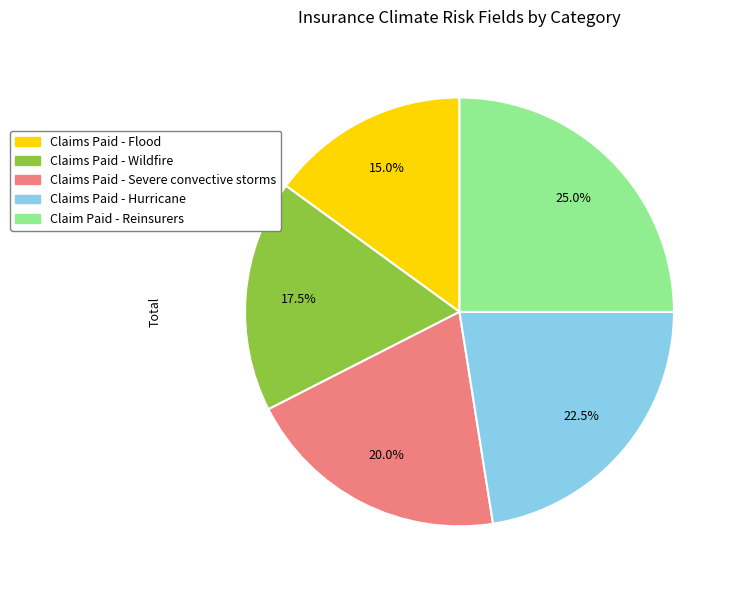

How many segments does this pie chart have?

5